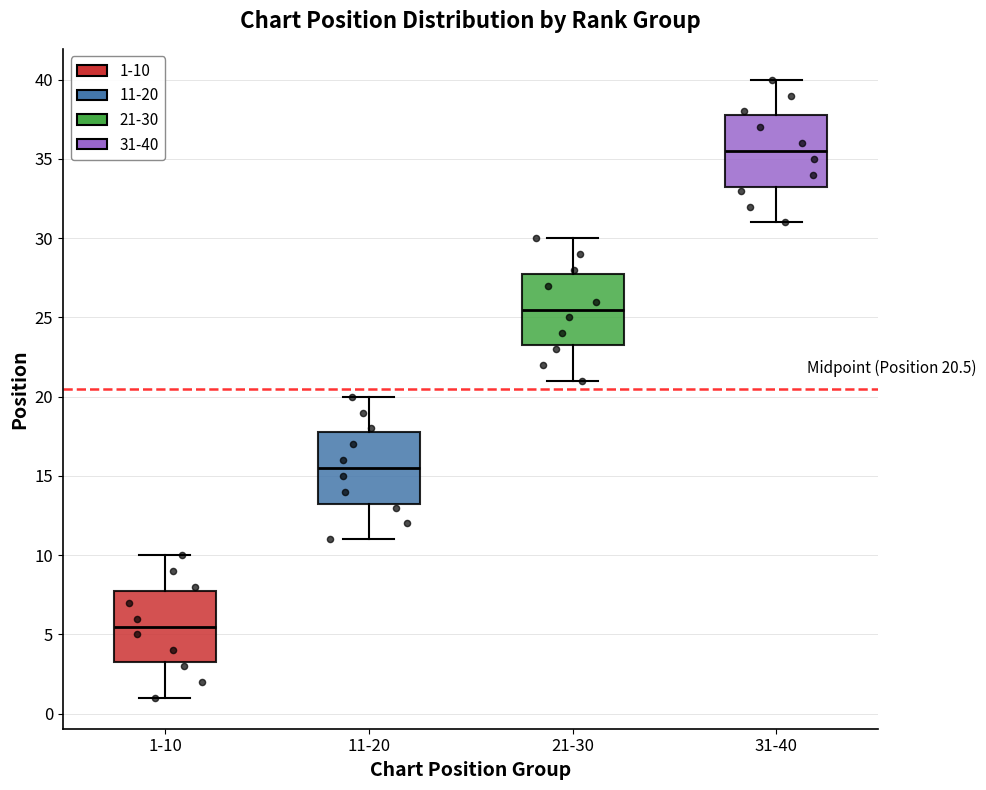

Which box's median line is the lowest?

1-10